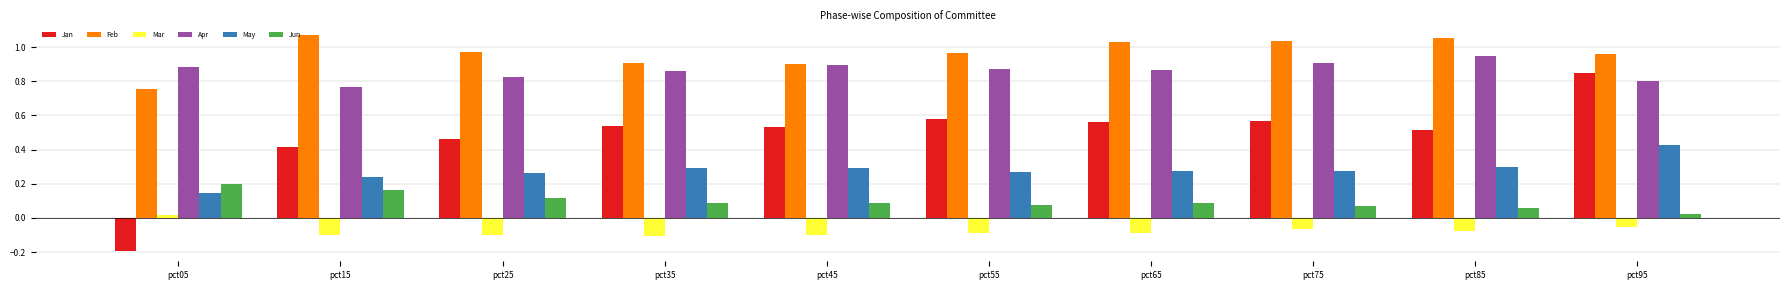

What are all the series names shown in the legend?

Jan, Feb, Mar, Apr, May, Jun